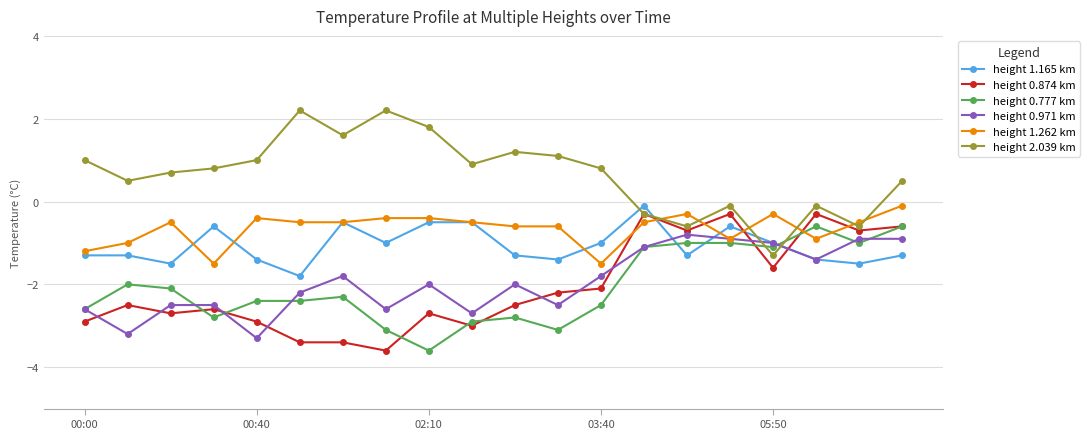

What is the maximum value for height 0.971 km?

-0.8